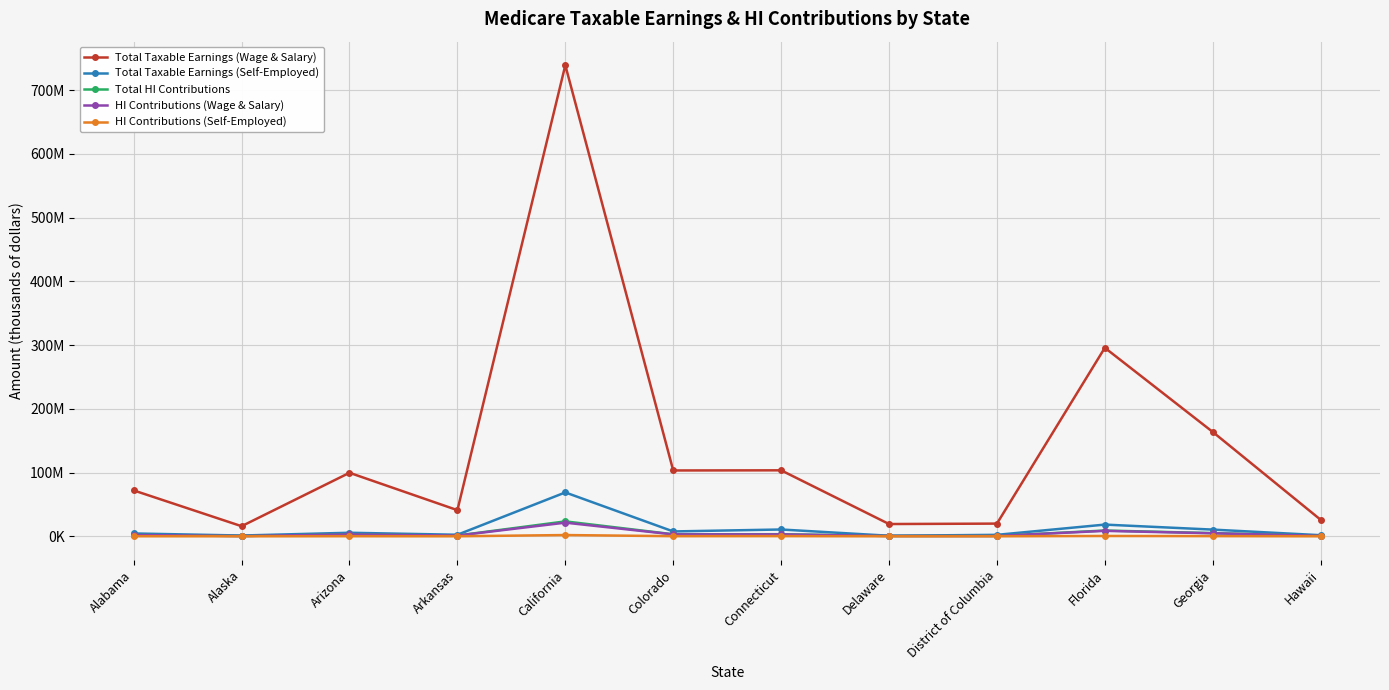

What is the approximate value of Total HI Contributions at District of Columbia, to the nearest 50?

645900